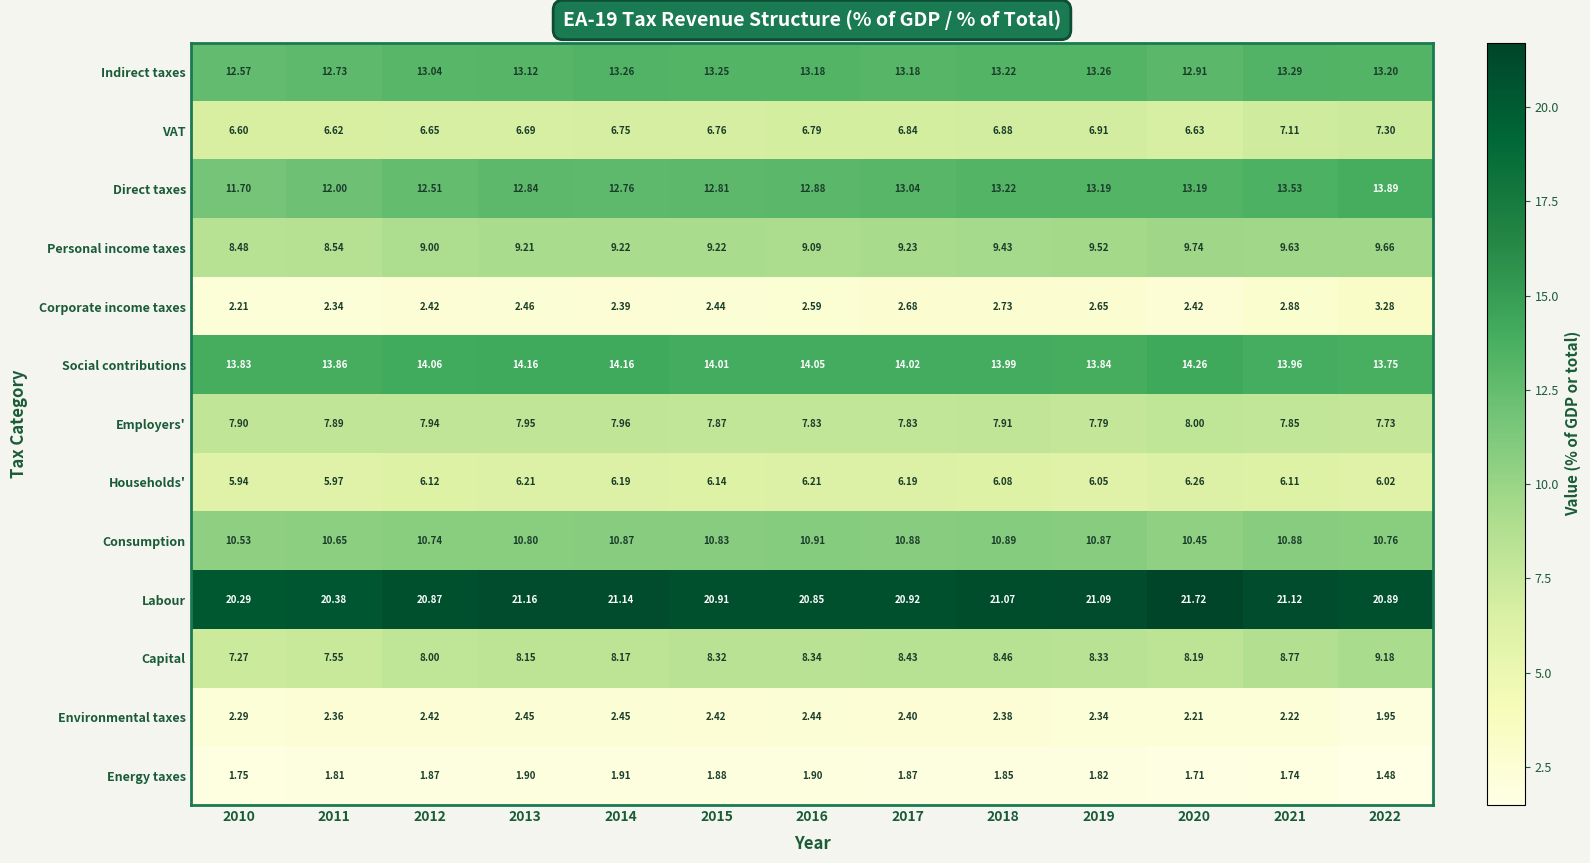

At how many categories does at least one series exceed 4?

13